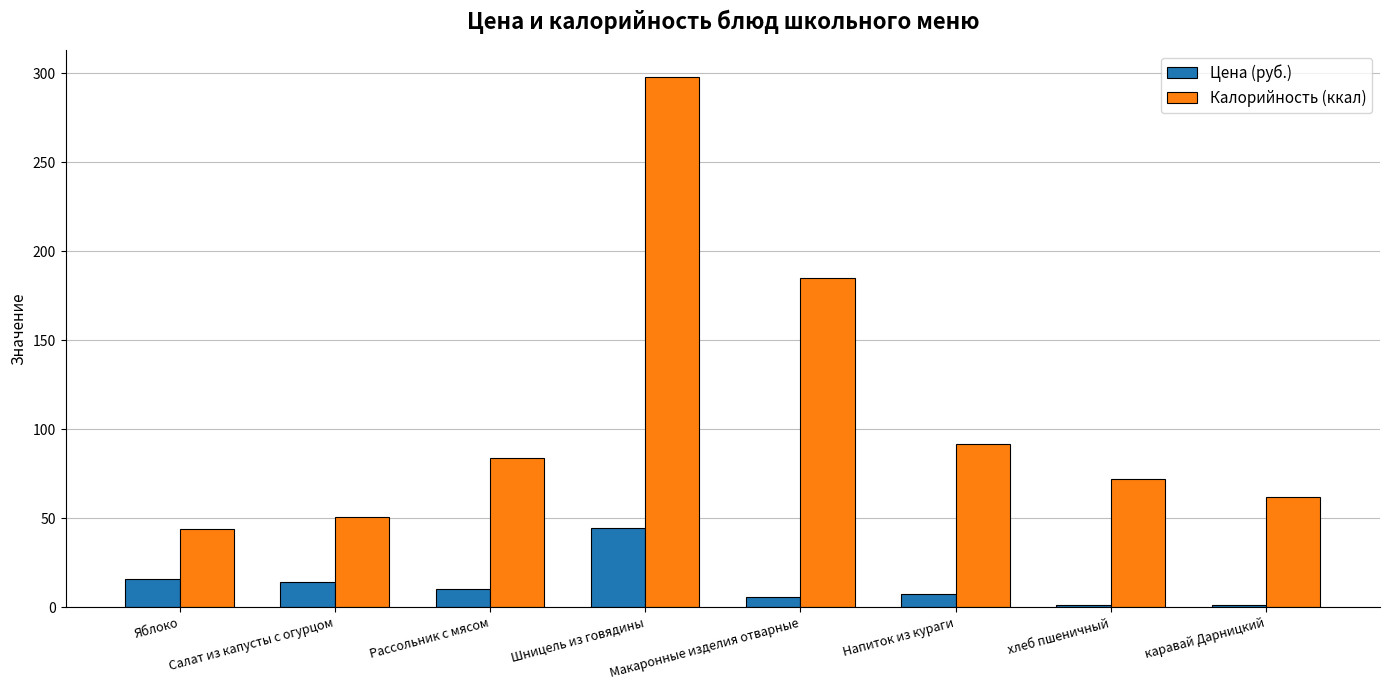

Is it true that Калорийность (ккал) equals 92.0 at Напиток из кураги?

True